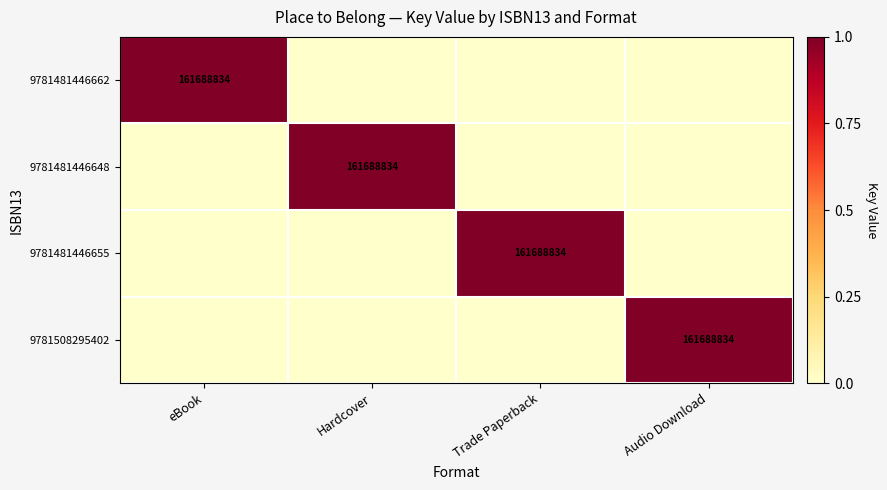

True or false: 9781481446662 has a value of 56187522 at eBook.

False